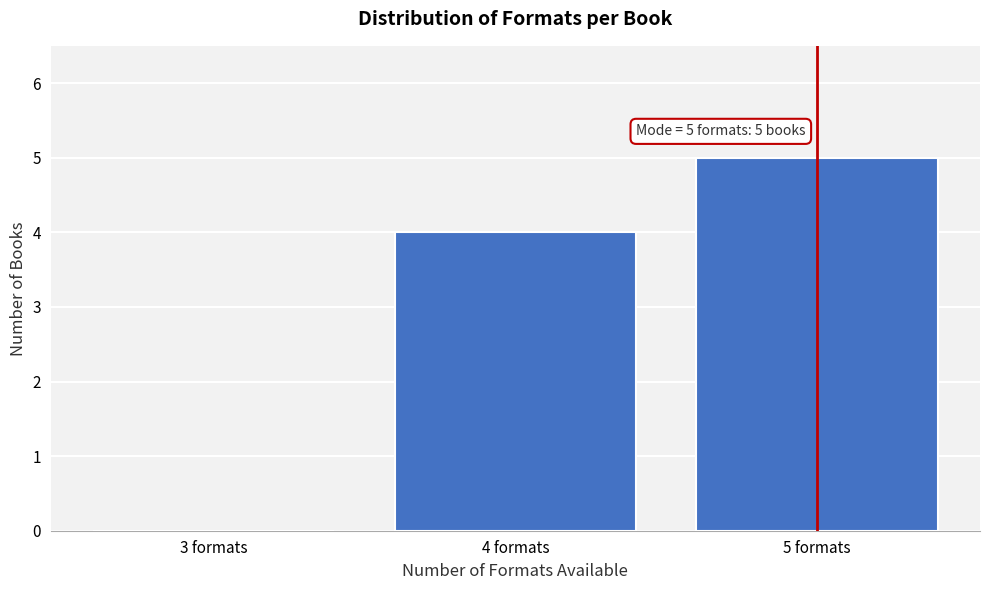

Reading left to right, list all the values displayed in this chart.

3 formats=0	4 formats=4	5 formats=5